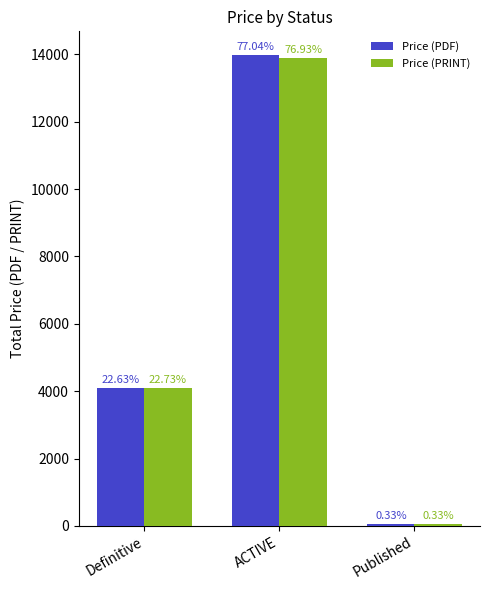

What are all the series names shown in the legend?

Price (PDF), Price (PRINT)